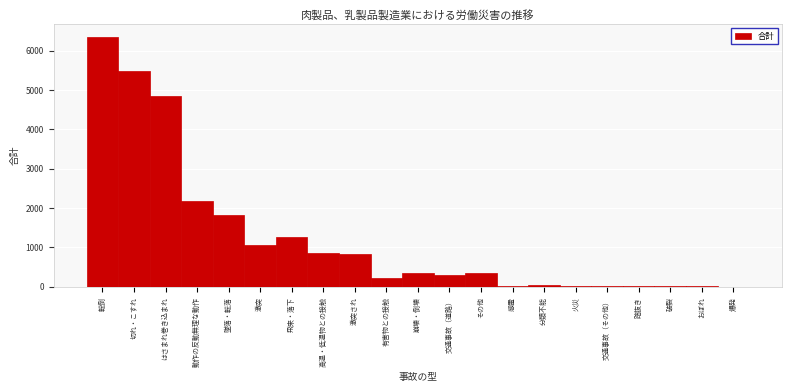

Read the value at 飛来・落下.

1272